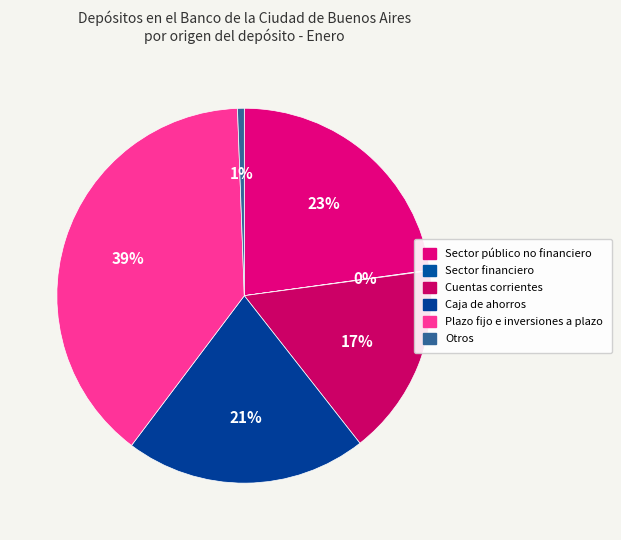

What percentage is the Plazo fijo e inversiones a plazo slice, to the nearest percent?

39%